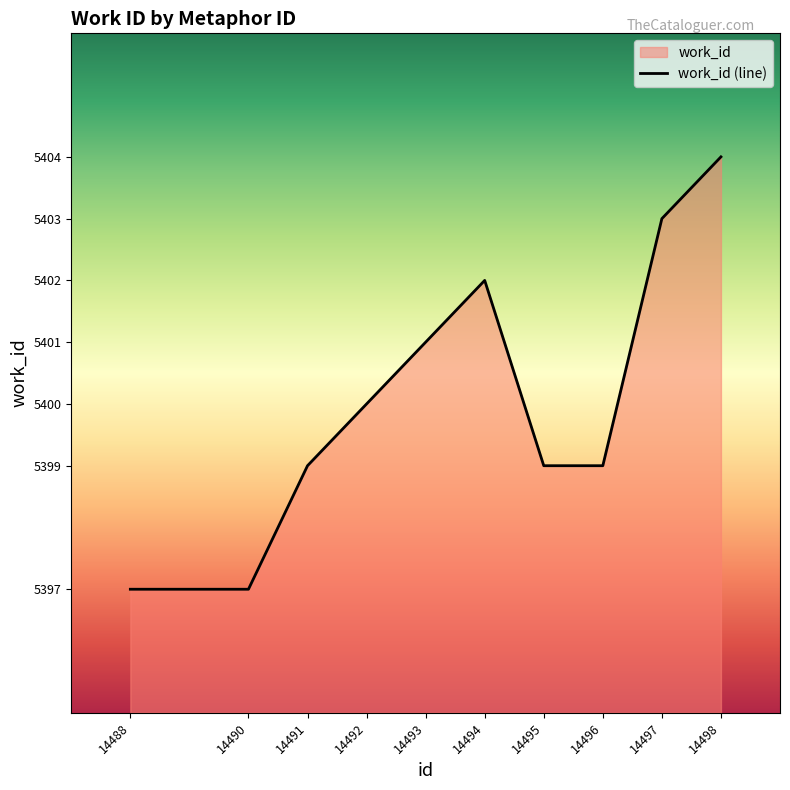

How many lines are shown in the chart?

1